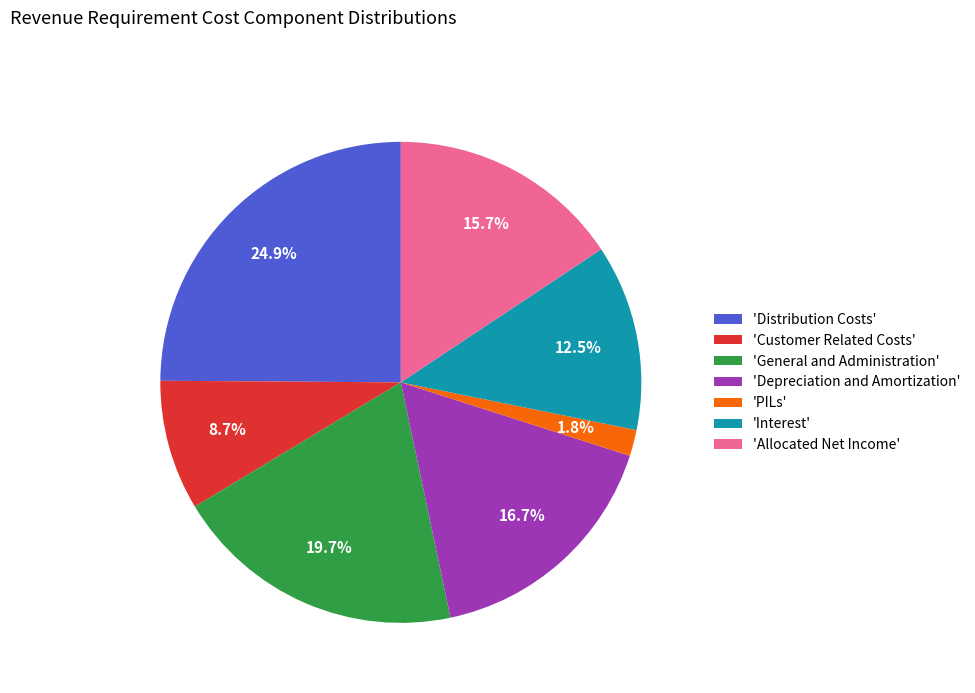

Is 'General and Administration' the majority of the pie?

No